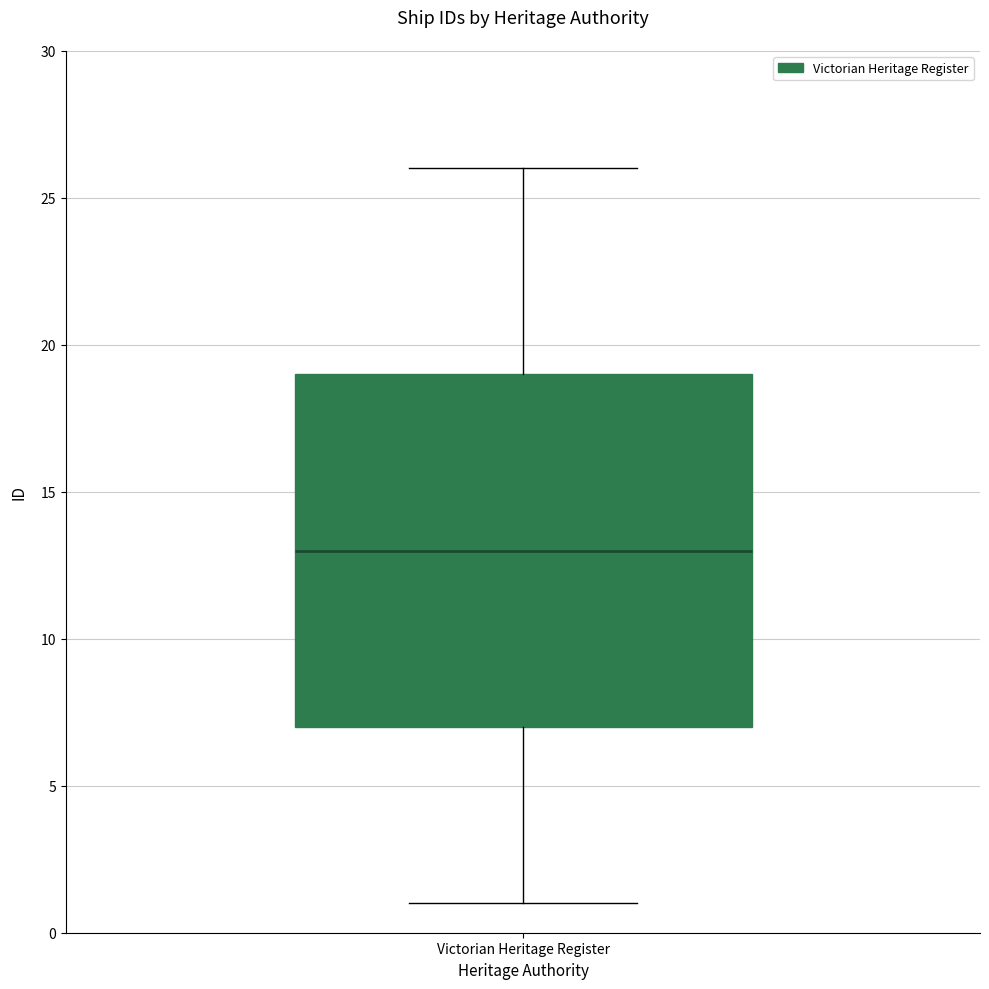

Where does the median line of the box for Victorian Heritage Register sit on the y-axis? The values are not printed on the chart, so give them approximately, as read against the axis.

13